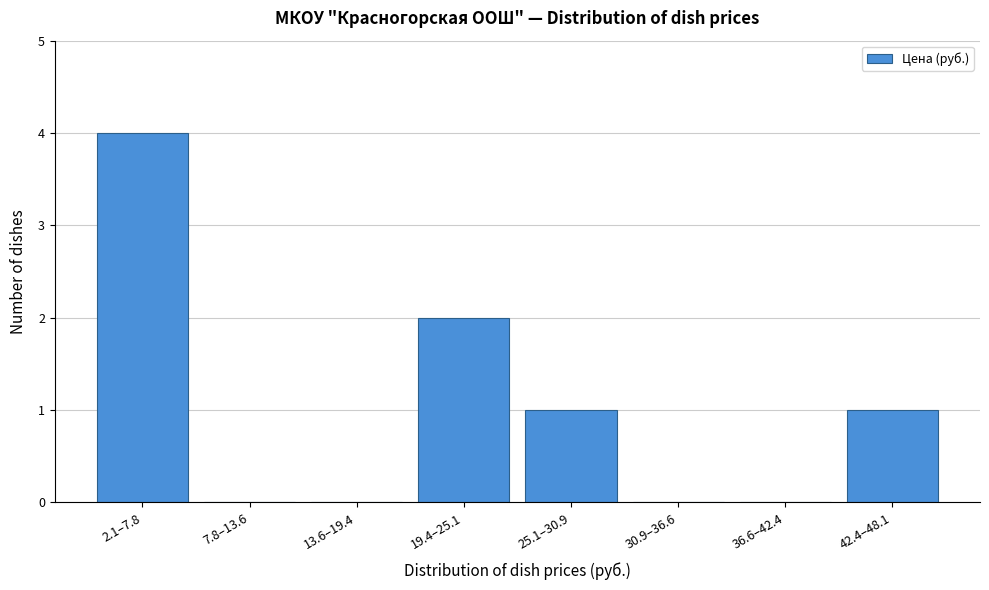

Reading left to right, transcribe all the data shown in this chart.

2.1–7.8=4	7.8–13.6=0	13.6–19.4=0	19.4–25.1=2	25.1–30.9=1	30.9–36.6=0	36.6–42.4=0	42.4–48.1=1